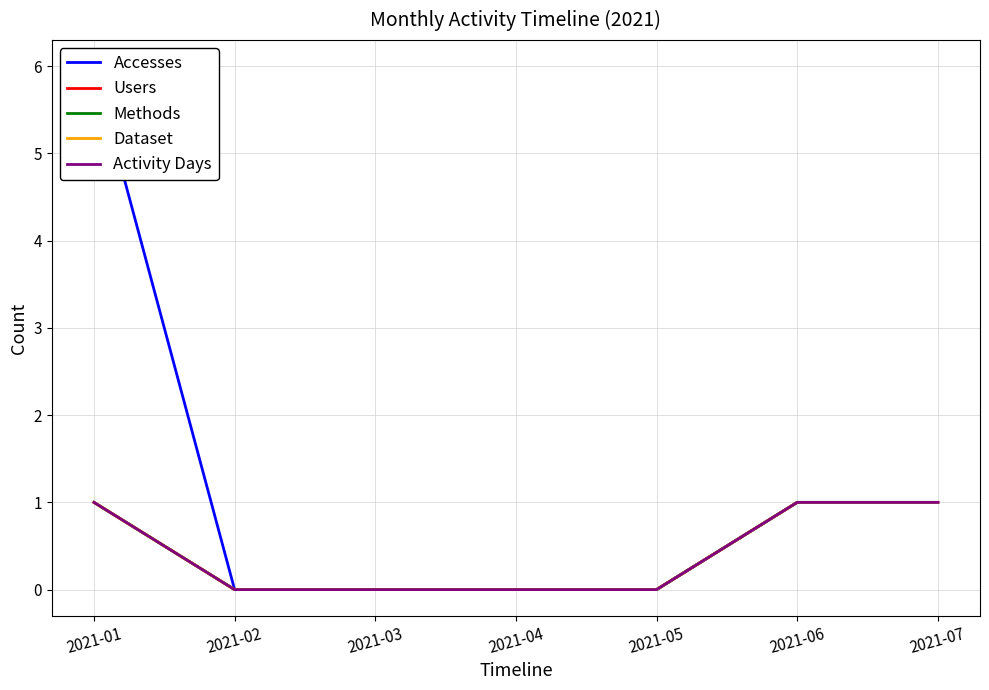

Rank the series at 2021-01 from lowest to highest value.

Users, Methods, Dataset, Activity Days, Accesses